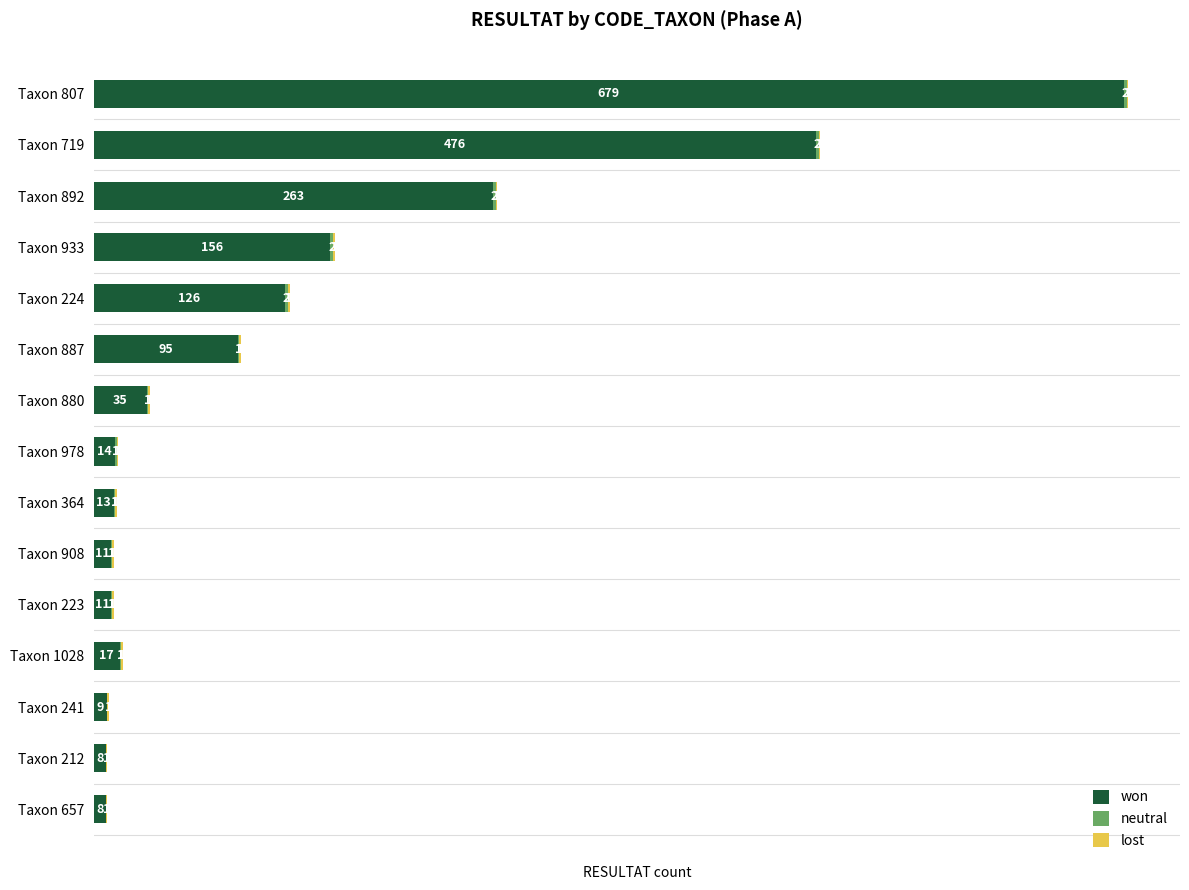

Where is won nearest to the value 343?

Taxon 892